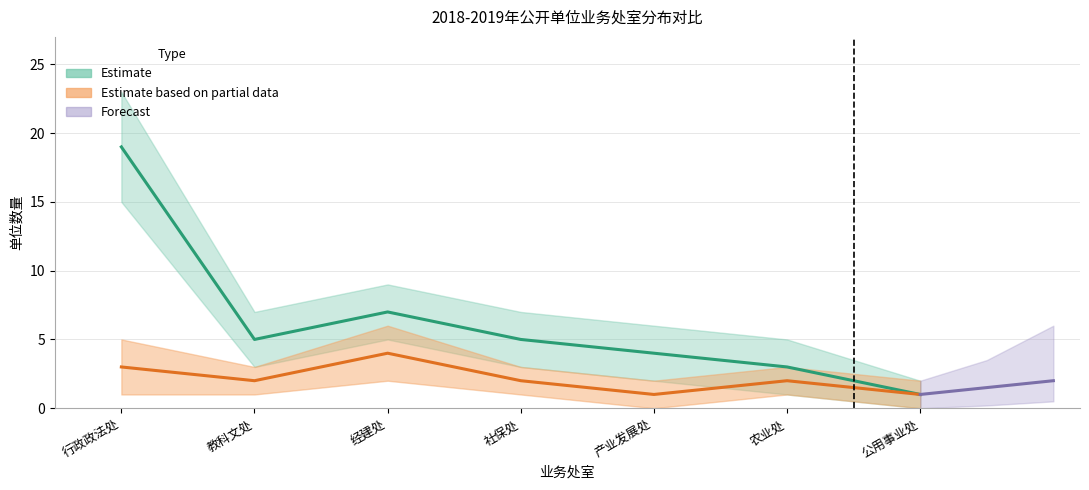

True or false: 涉改单位数量 下界 (Partial) and 一级单位数量 (Estimate) cross at least once.

False